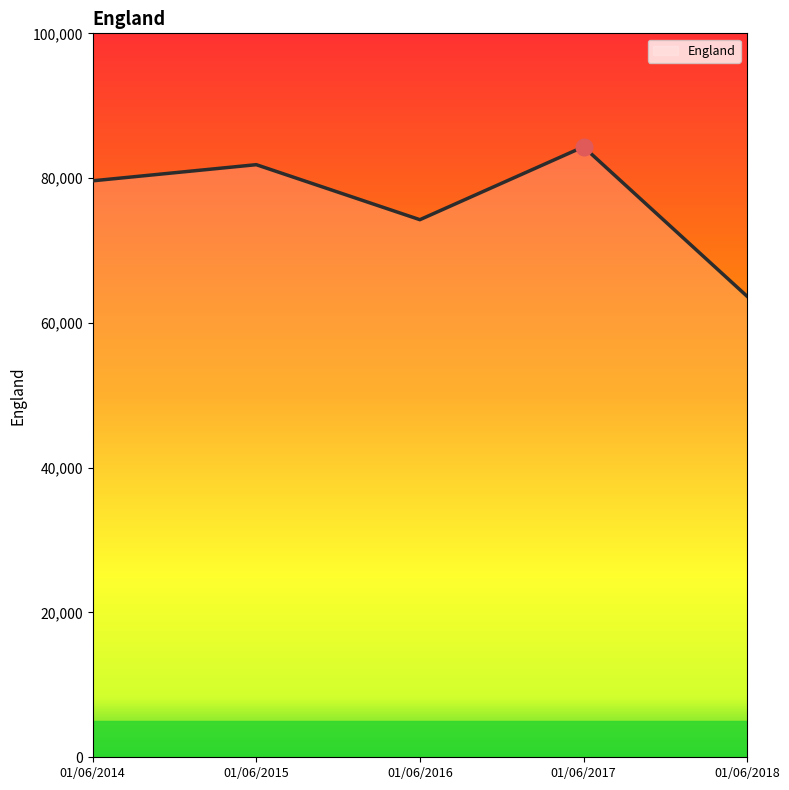

How many interior local peaks (higher than both neighbors) does the data have?

2